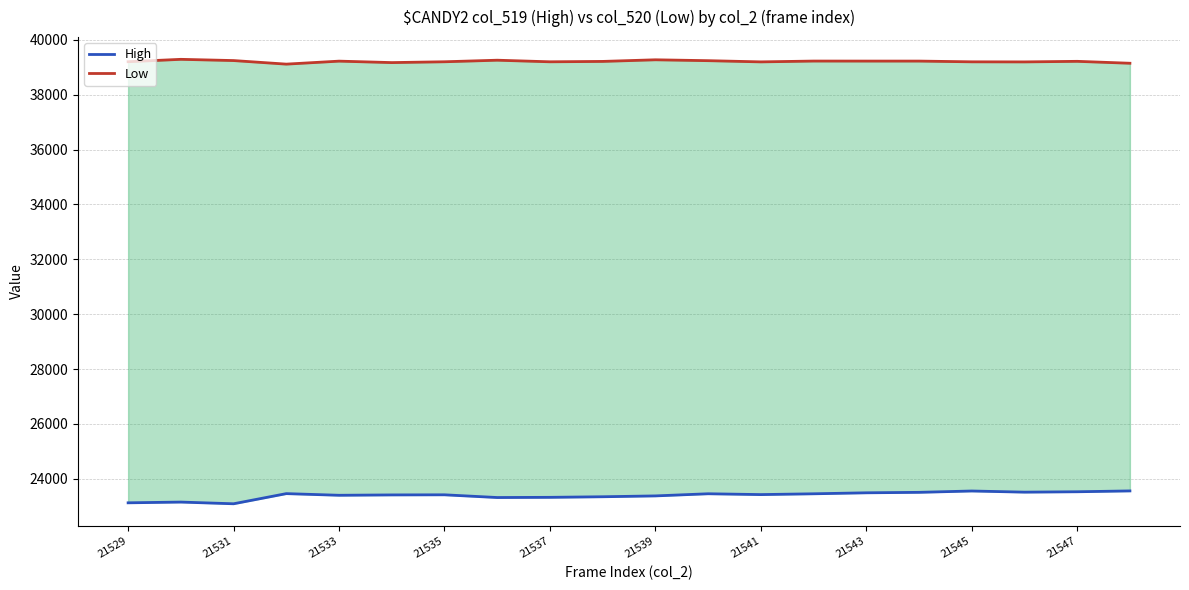

True or false: High and Low intersect in this chart.

False